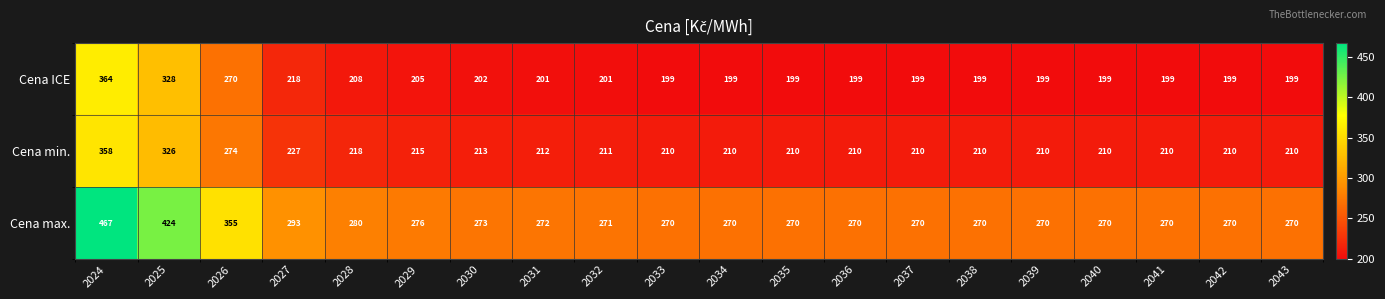

Between 2024 and 2038, which series saw the biggest shift?

Cena max.